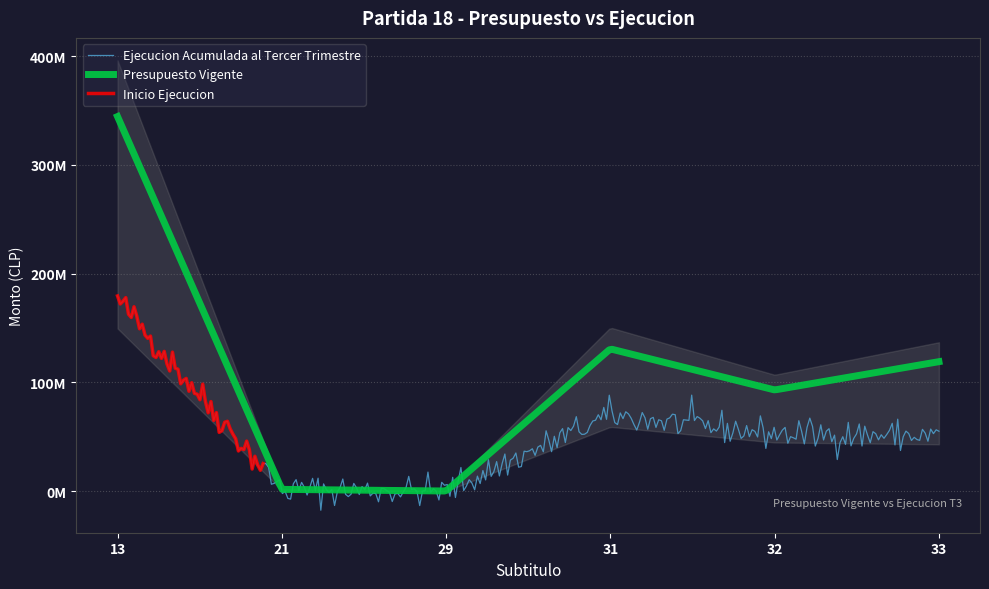

Which category has the lowest value in the Presupuesto Vigente series?

29